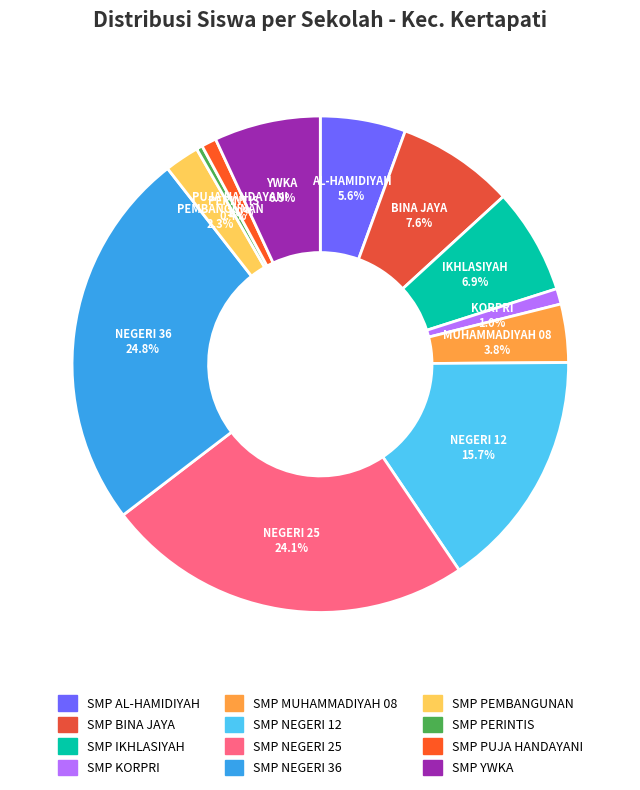

Does SMP NEGERI 25 represent more than half of the total?

No